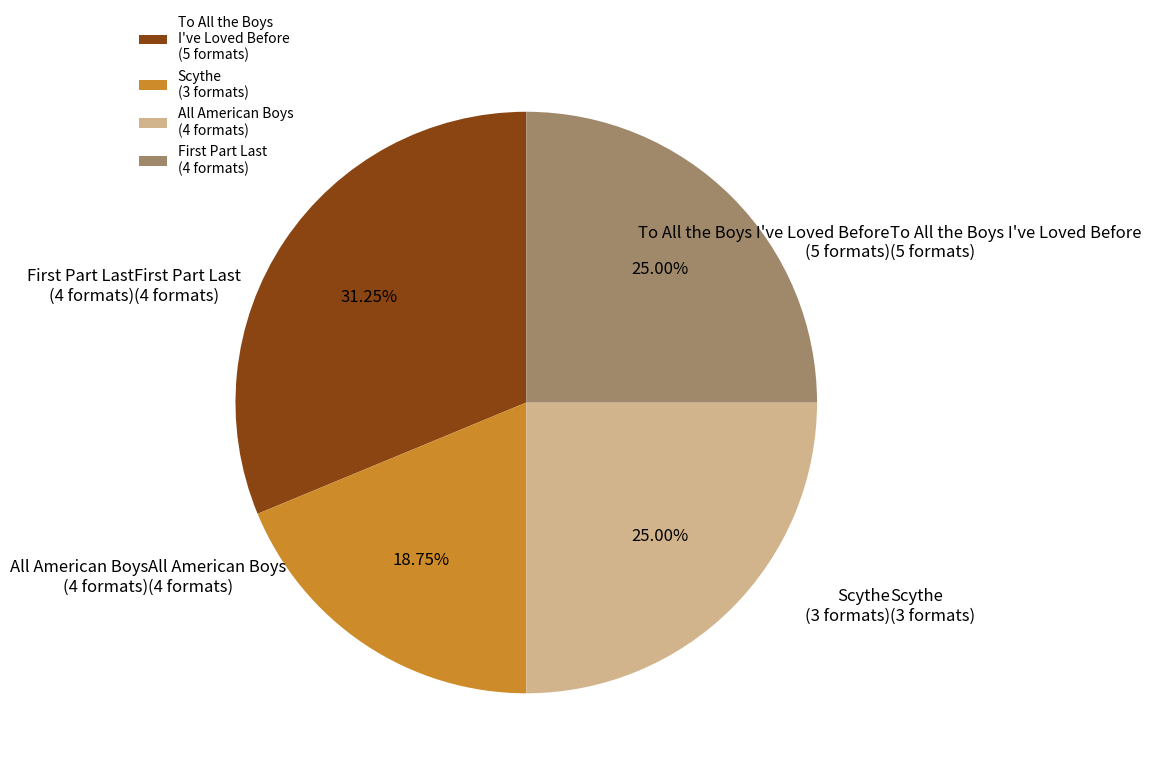

What is the largest slice in the pie chart?

To All the Boys I've Loved Before